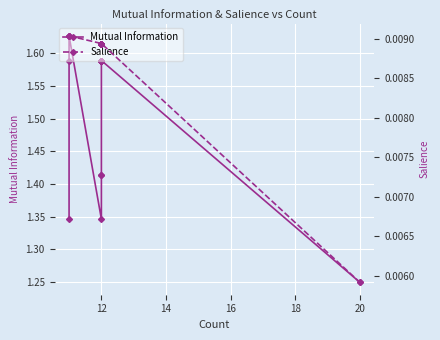

How many data points does each series have?

19